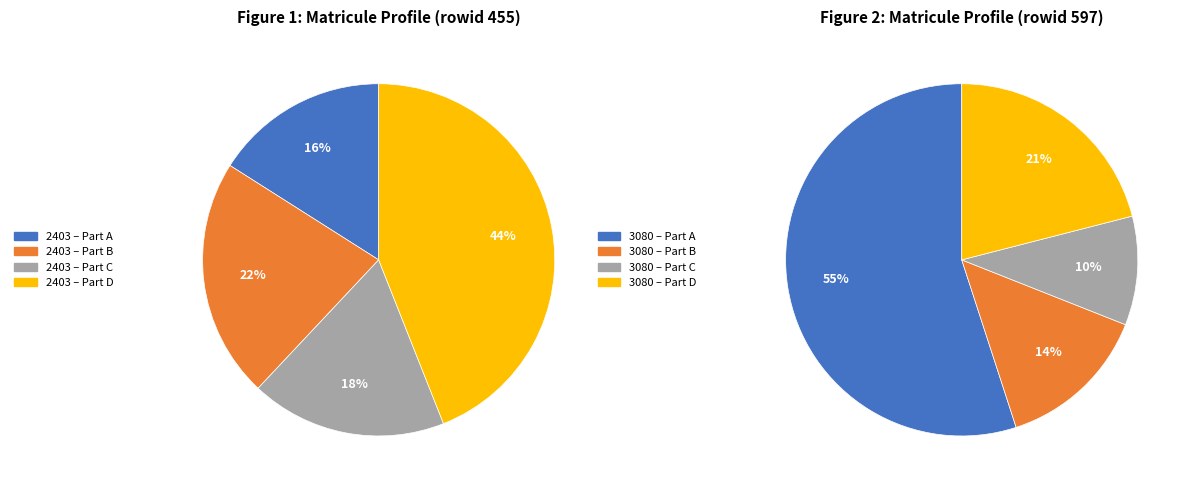

Is there any slice that represents more than half of the pie?

Yes